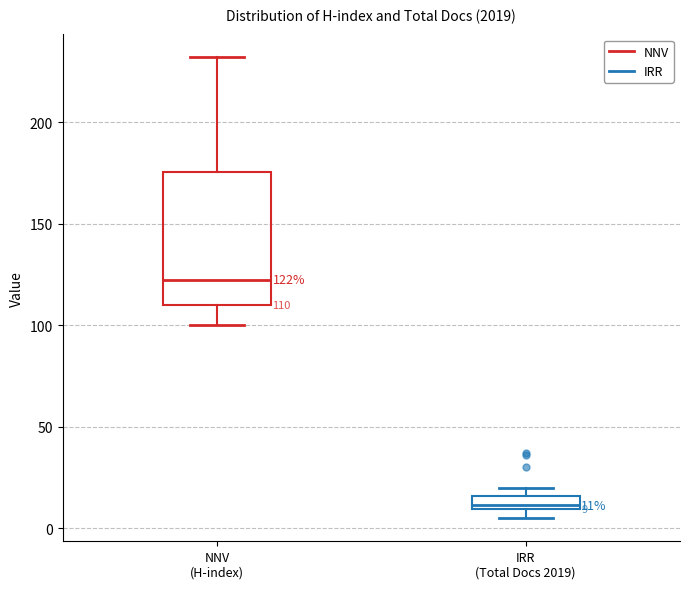

Which box has the highest median line?

NNV (H-index)